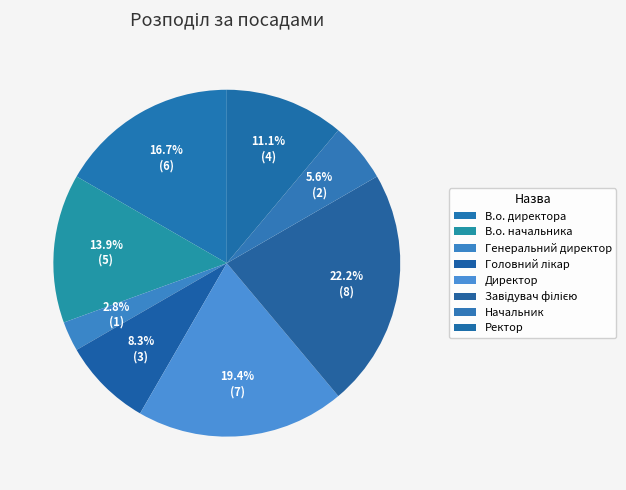

How many segments does this pie chart have?

8